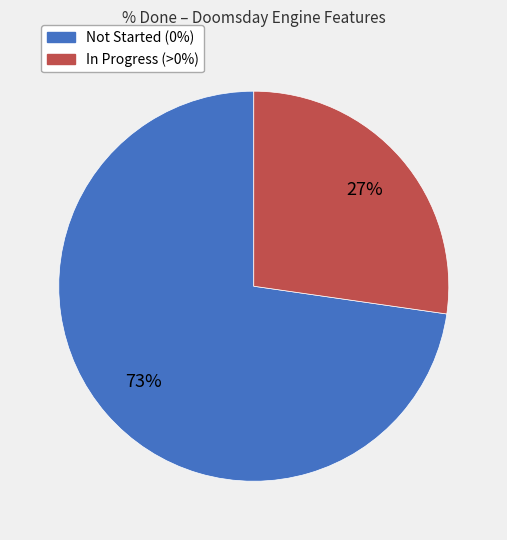

What is the majority slice?

Not Started (0%)